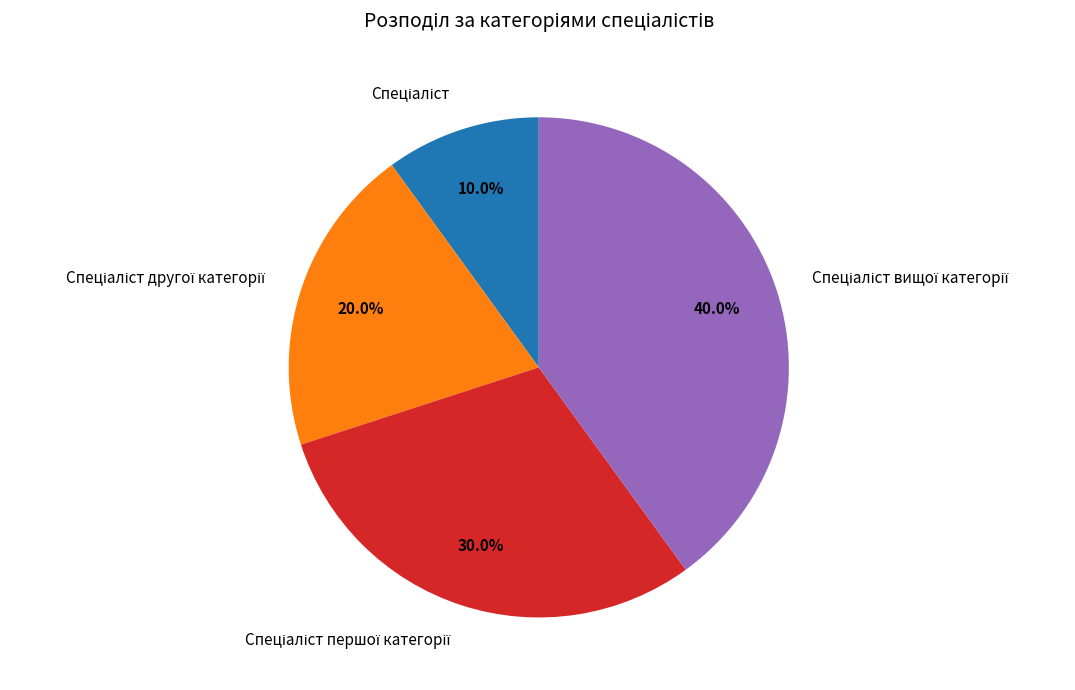

Is there a majority slice in this chart?

No